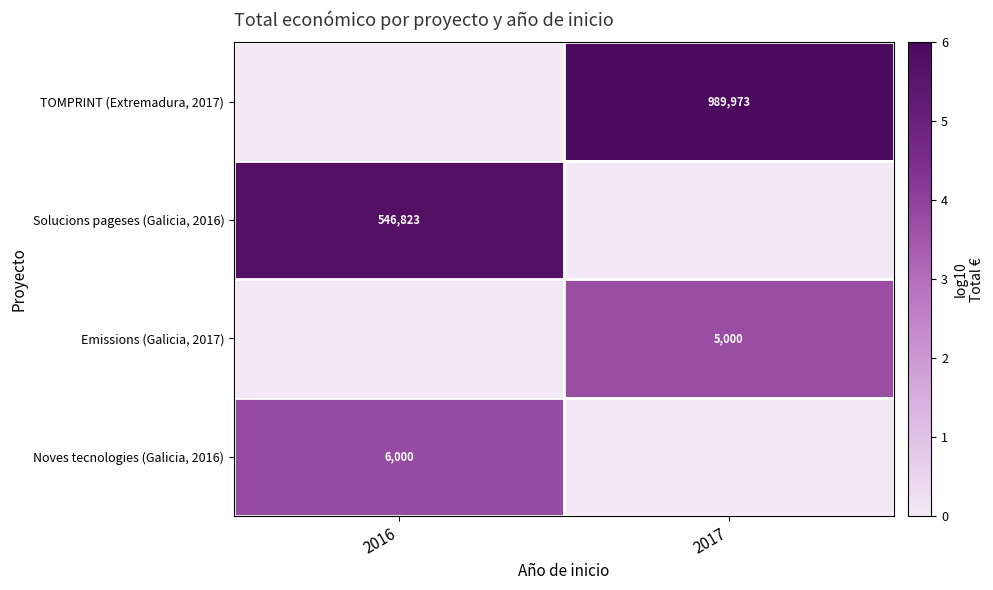

The Noves tecnologies (Galicia, 2016) series shows 6000 at 2016. True or false?

True